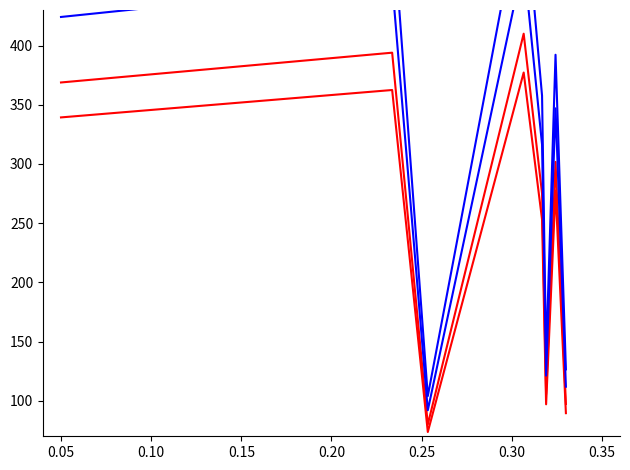

Reading right to left, what are all the values shown in this chart?

Total Retirement & Health Contribution: 97.3	301.7	105.4	275.1	410.0	80.0	394.0	368.8
Total Retirement & Health Contribution (alt): 89.5	277.6	97.0	253.1	377.2	73.6	362.4	339.3
Total Wages (scaled 1): 111.9	346.9	121.2	316.3	471.5	92.0	453.0	424.1
Total Wages (scaled 2): 126.5	392.2	137.1	357.6	533.0	104.0	512.1	479.4